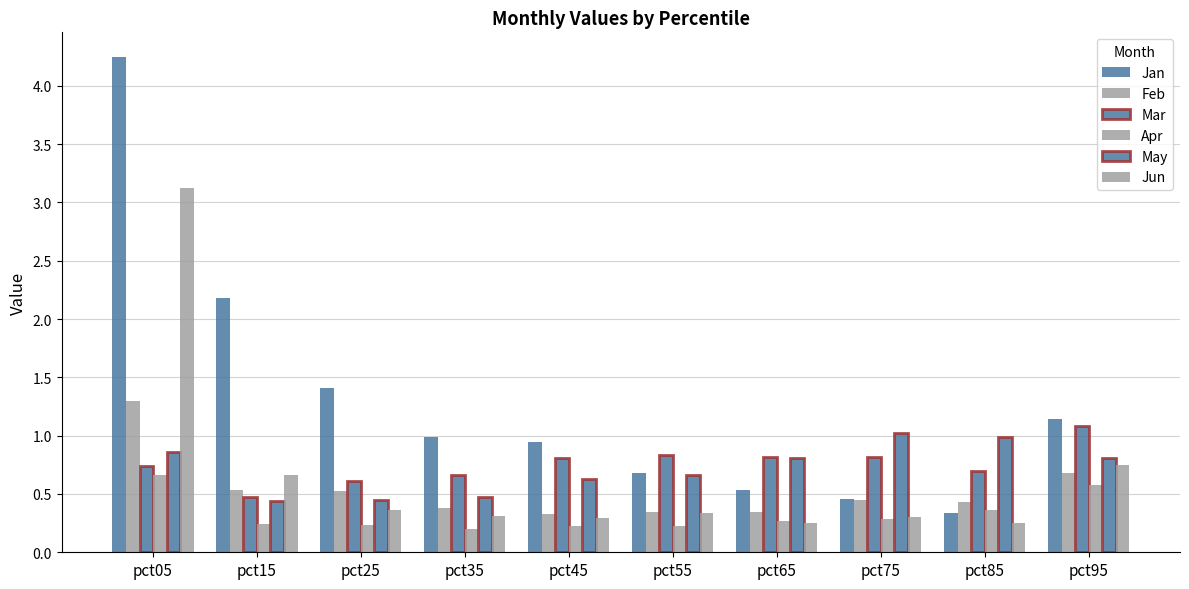

How many categories are shown in the chart?

10